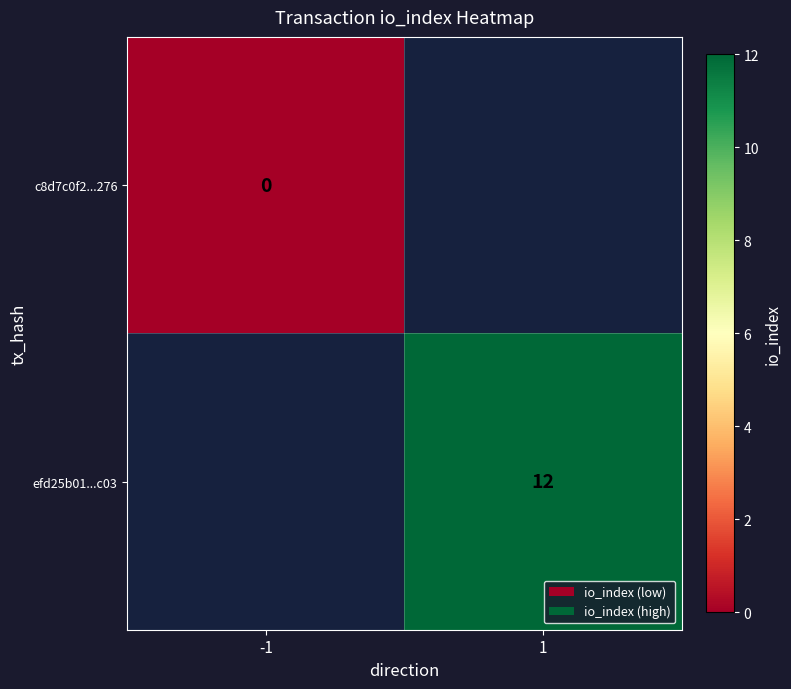

True or false: efd25b01...c03 has a value of 7 at 1.

False